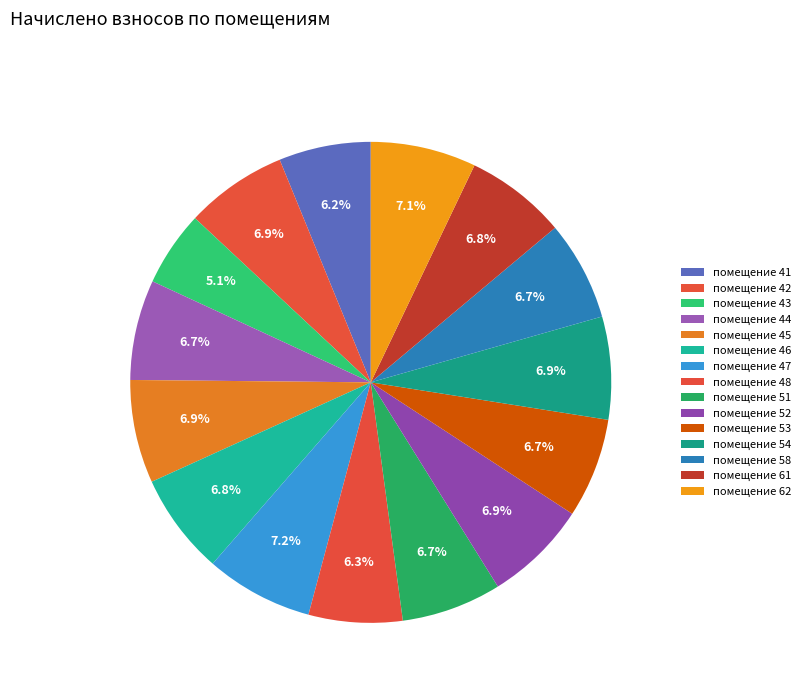

How many slices are in this pie chart?

15